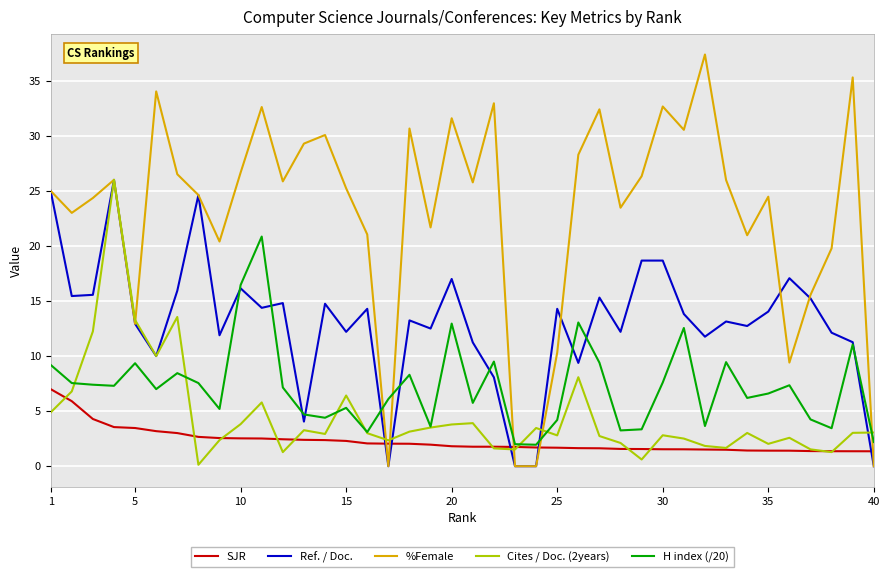

Reading right to left, what are all the values shown in this chart?

SJR: 1.4	1.4	1.4	1.4	1.4	1.4	1.4	1.5	1.5	1.5	1.5	1.6	1.6	1.6	1.6	1.7	1.7	1.8	1.8	1.8	1.8	2.0	2.0	2.0	2.1	2.3	2.4	2.4	2.4	2.5	2.5	2.6	2.7	3.0	3.2	3.5	3.6	4.3	5.9	7.0
Ref. / Doc.: 0.0	11.3	12.1	15.2	17.1	14.0	12.7	13.1	11.8	13.8	18.7	18.7	12.2	15.3	9.4	14.3	0.0	0.0	8.1	11.2	17.0	12.5	13.2	0.0	14.3	12.2	14.8	4.0	14.8	14.4	16.1	11.9	24.6	15.9	10.0	12.9	26.0	15.6	15.4	25.0
%Female: 0.0	35.3	19.8	15.6	9.4	24.5	21.0	26.0	37.4	30.5	32.7	26.3	23.5	32.4	28.3	10.3	0.0	0.0	33.0	25.8	31.6	21.7	30.7	0.0	21.0	25.2	30.1	29.3	25.9	32.6	26.7	20.4	24.6	26.5	34.0	12.9	26.0	24.4	23.0	25.0
Cites / Doc. (2years): 3.1	3.0	1.3	1.5	2.6	2.0	3.0	1.7	1.8	2.5	2.8	0.6	2.1	2.7	8.1	2.8	3.5	1.5	1.6	3.9	3.8	3.5	3.1	2.4	3.0	6.4	2.9	3.3	1.3	5.8	3.8	2.4	0.1	13.6	10.0	13.3	26.0	12.2	6.8	4.9
H index (/20): 2.2	11.1	3.5	4.2	7.3	6.6	6.2	9.4	3.6	12.6	7.6	3.4	3.2	9.4	13.1	4.2	1.9	2.0	9.5	5.8	12.9	3.6	8.3	6.1	3.1	5.3	4.4	4.7	7.2	20.9	16.4	5.2	7.5	8.4	7.0	9.3	7.3	7.4	7.5	9.2